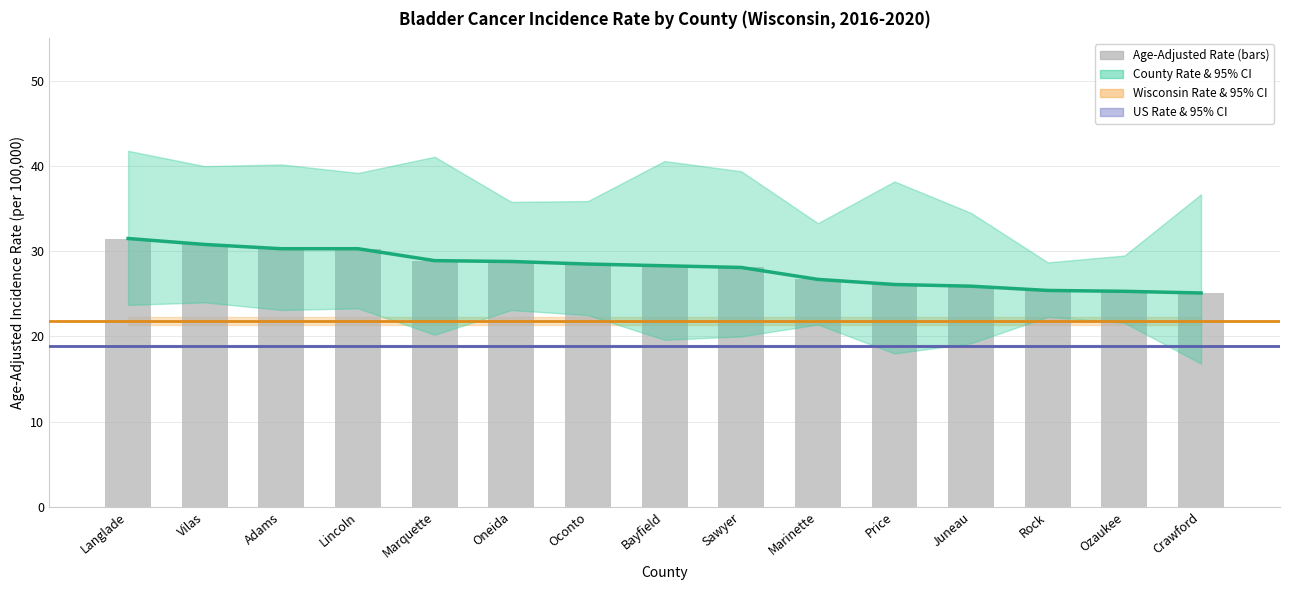

The Age-Adjusted Rate series shows 28.5 at Oconto. True or false?

True